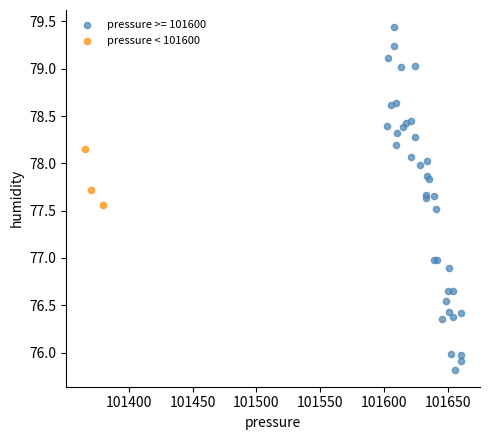

Which series reaches the minimum Y coordinate?

pressure >= 101600